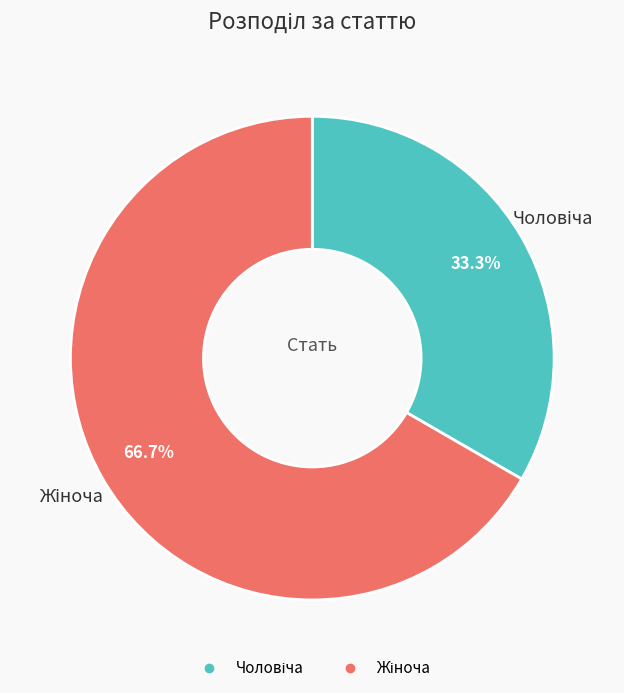

Is there any slice that represents more than half of the pie?

Yes